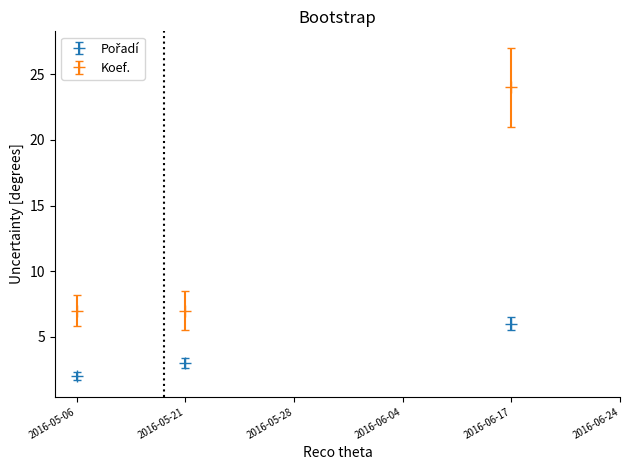

Is this an area chart (filled region under the line)?

No